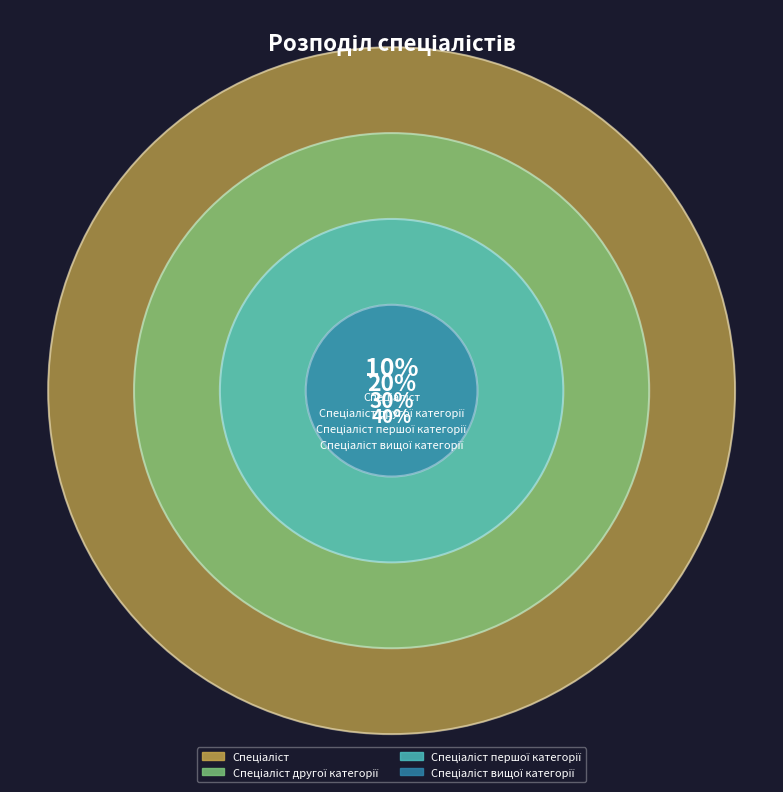

Which slice is the smallest?

Спеціаліст